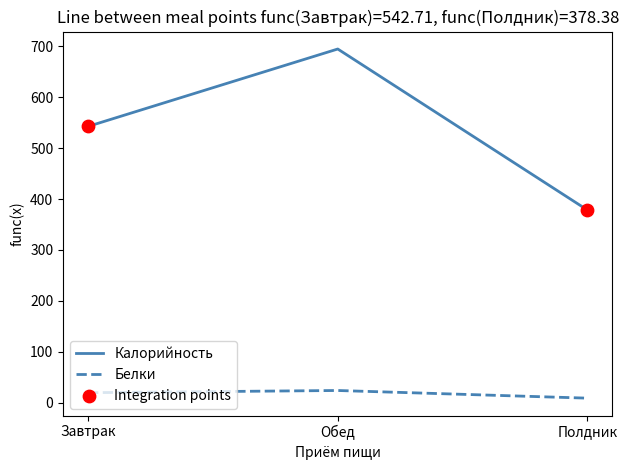

Is the value of Калорийность at Полдник greater than the value of Белки at Завтрак?

Yes